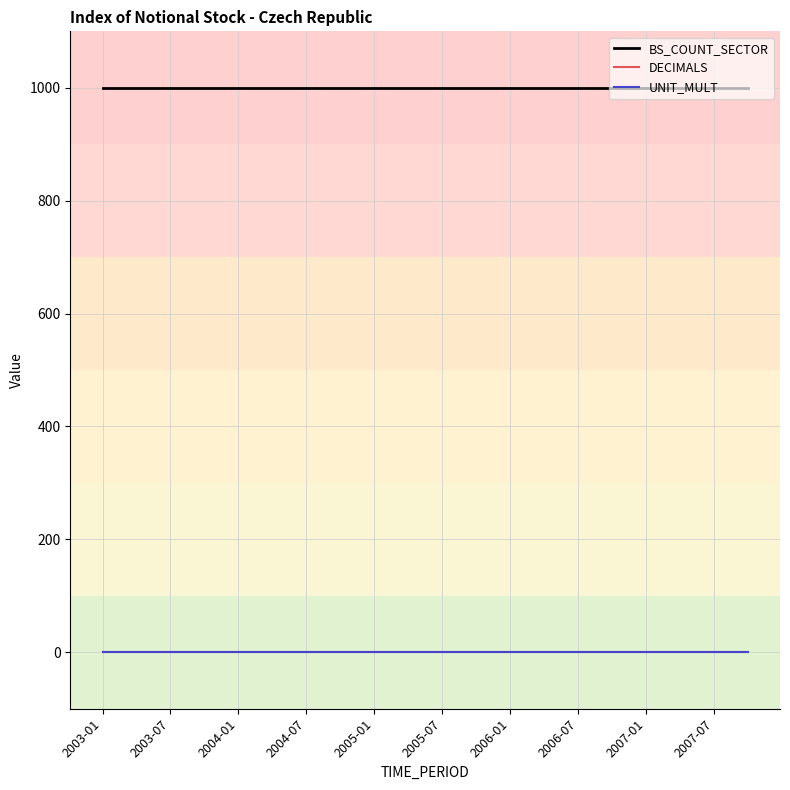

True or false: BS_COUNT_SECTOR and UNIT_MULT intersect in this chart.

False